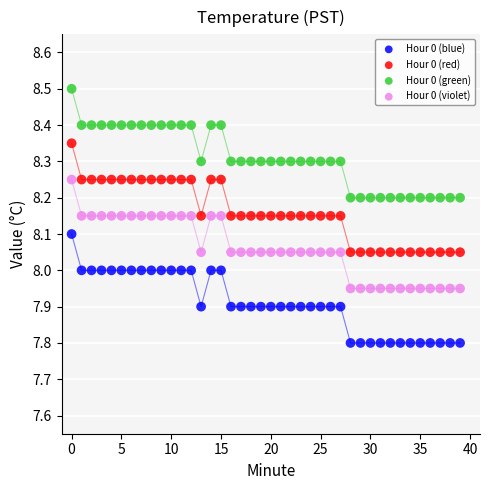

Which series contains the highest Y value?

Hour 0 (green)